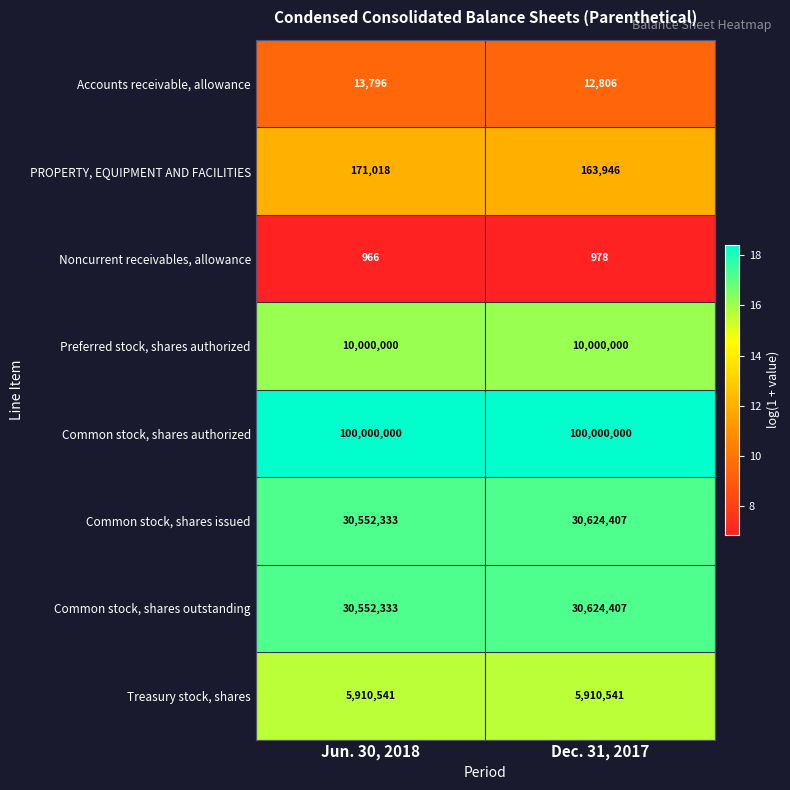

What is the sum of all Preferred stock, shares authorized values?

20000000